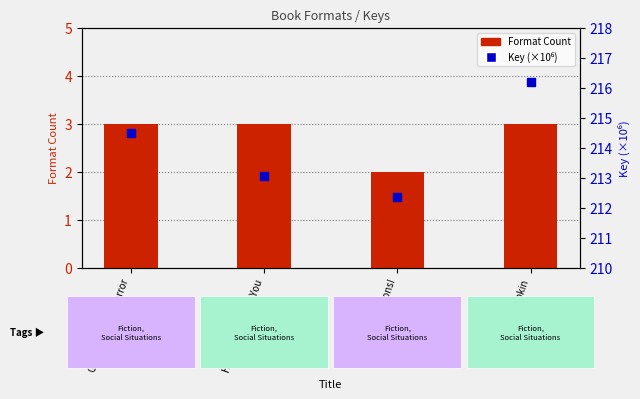

What are all the series names shown in the legend?

Format Count, Key (×10⁶)